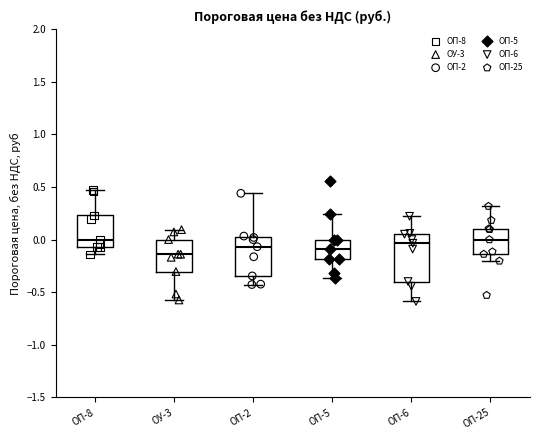

Reading left to right, transcribe this box plot: for each box, give where its median line is, the range the box spans, and where its two whiskers end, as read against the y-axis. The values are not printed on the chart, so give them approximately, as read against the axis.

ОП-8: median 0.00, box -0.05 to 0.25, whiskers -0.15 to 0.45
ОУ-3: median -0.15, box -0.30 to 0.00, whiskers -0.55 to 0.10
ОП-2: median -0.05, box -0.35 to 0.00, whiskers -0.45 to 0.45
ОП-5: median -0.10, box -0.20 to 0.00, whiskers -0.35 to 0.25
ОП-6: median -0.05, box -0.40 to 0.05, whiskers -0.60 to 0.20
ОП-25: median 0.00, box -0.15 to 0.10, whiskers -0.20 to 0.30